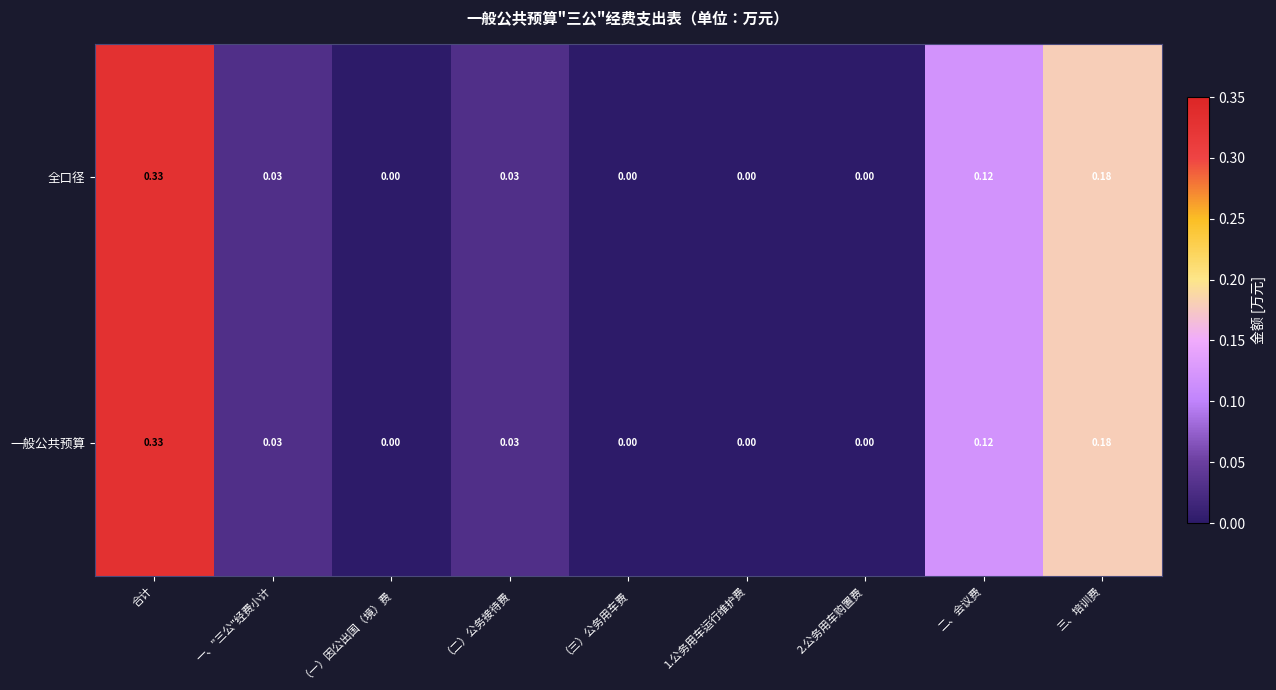

Which label corresponds to the largest value in the chart?

合计